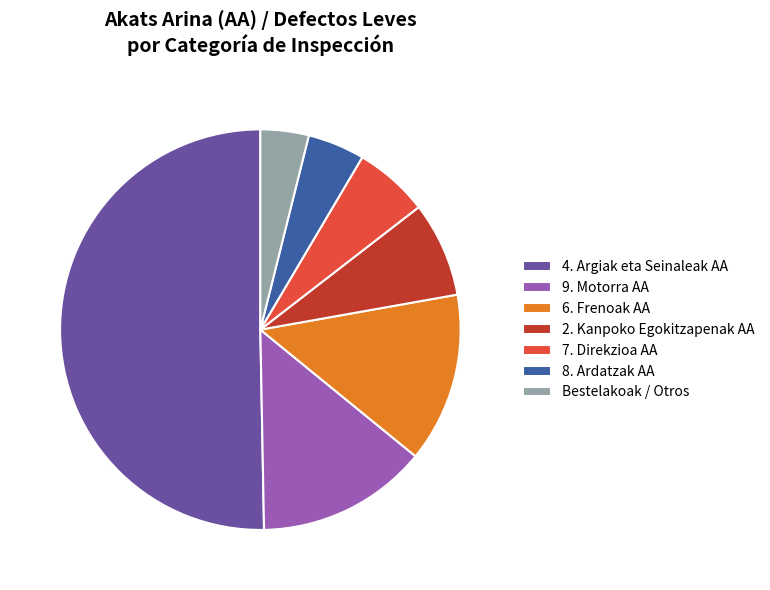

How many slices are in this pie chart?

7